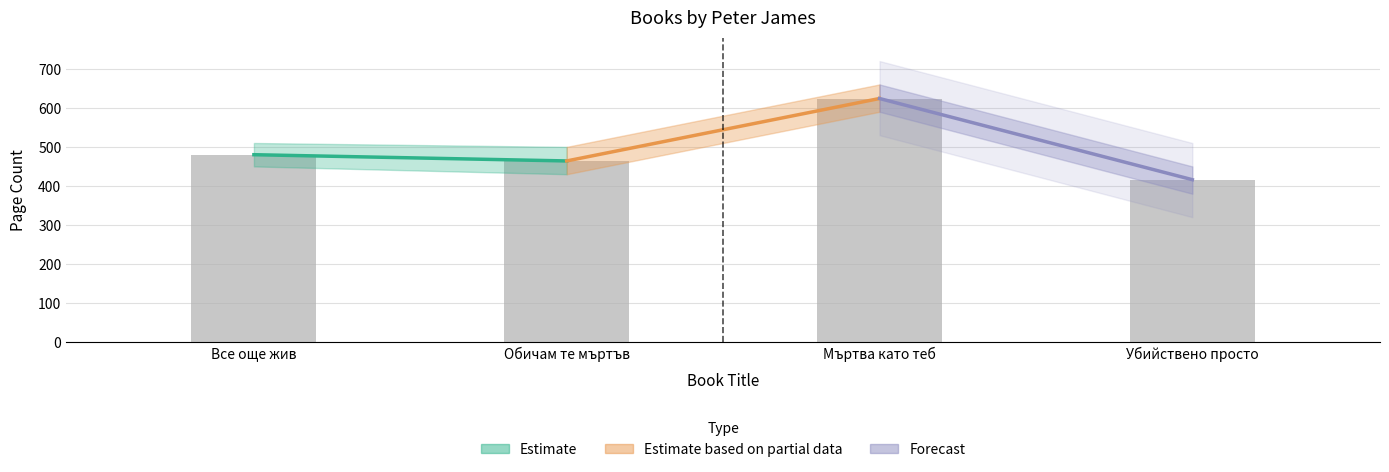

Reading left to right, extract all data points from this chart.

Все още жив=480	Обичам те мъртъв=464	Мъртва като теб=624	Убийствено просто=416